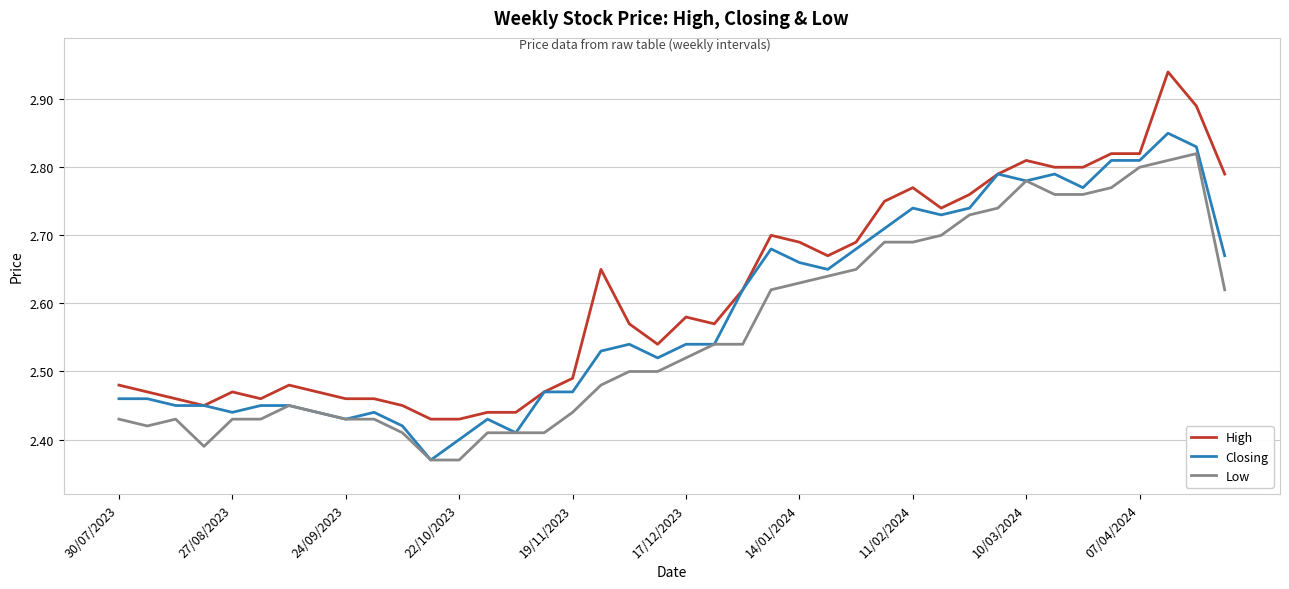

True or false: Low and High intersect in this chart.

False